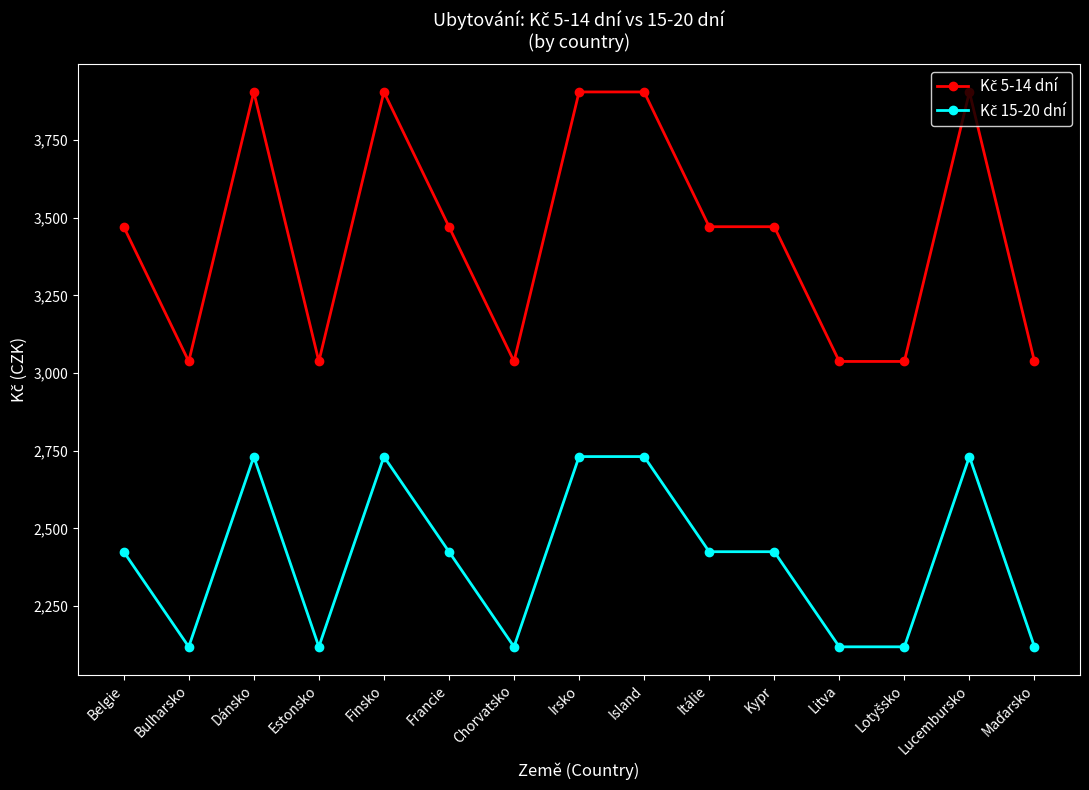

At how many categories does at least one series exceed 3656?

5